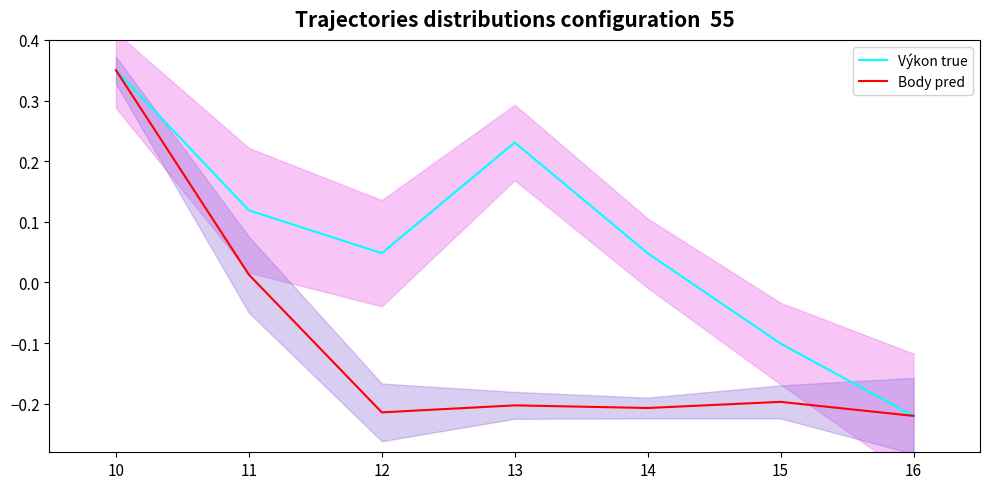

What is the value of the Body (pred) point at the 4th from the left?

-0.2